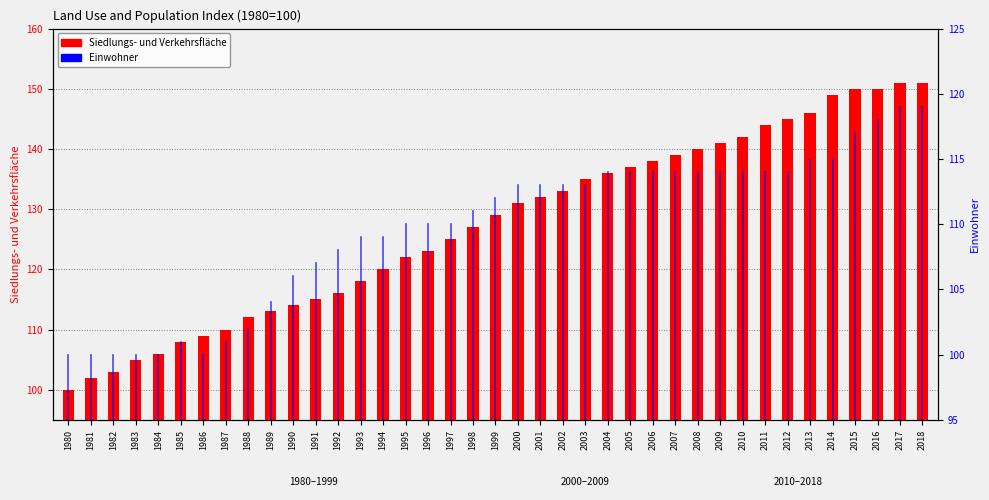

What is the sum of all Einwohner values?

4281